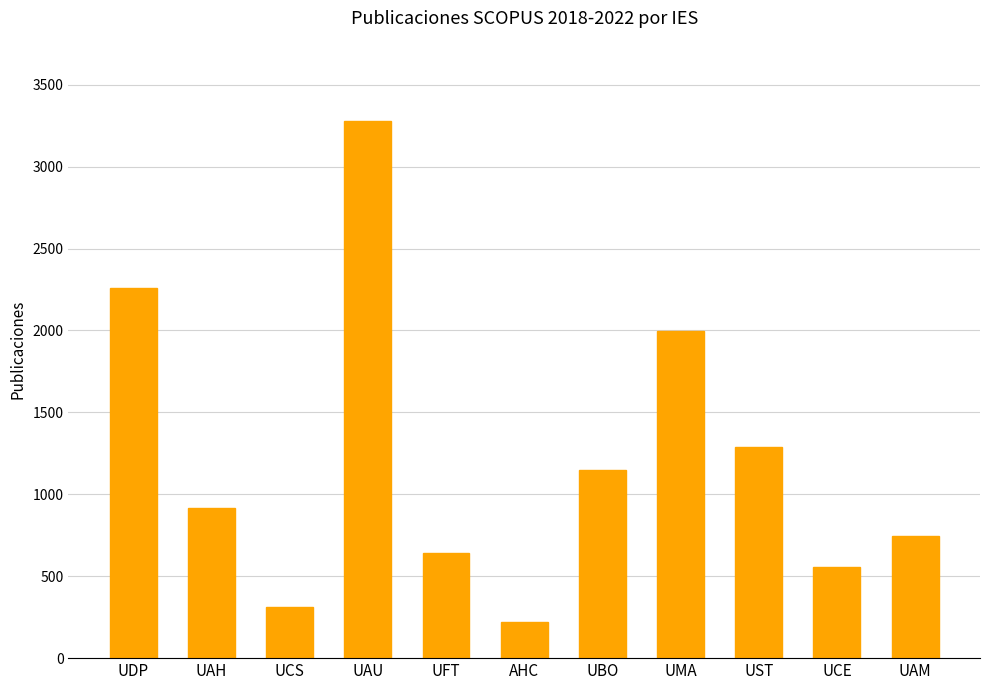

Reading left to right, extract all data points from this chart.

UDP=2258	UAH=919	UCS=311	UAU=3277	UFT=644	AHC=220	UBO=1148	UMA=1995	UST=1289	UCE=558	UAM=745